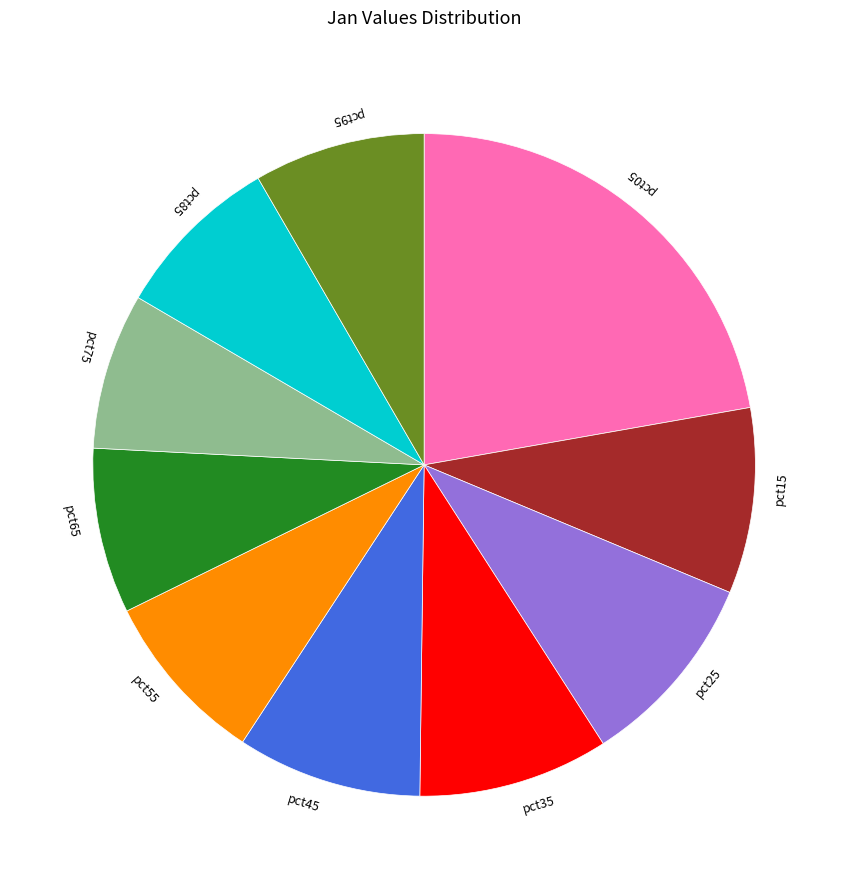

Combined, do pct15 and pct25 account for over 50%?

No